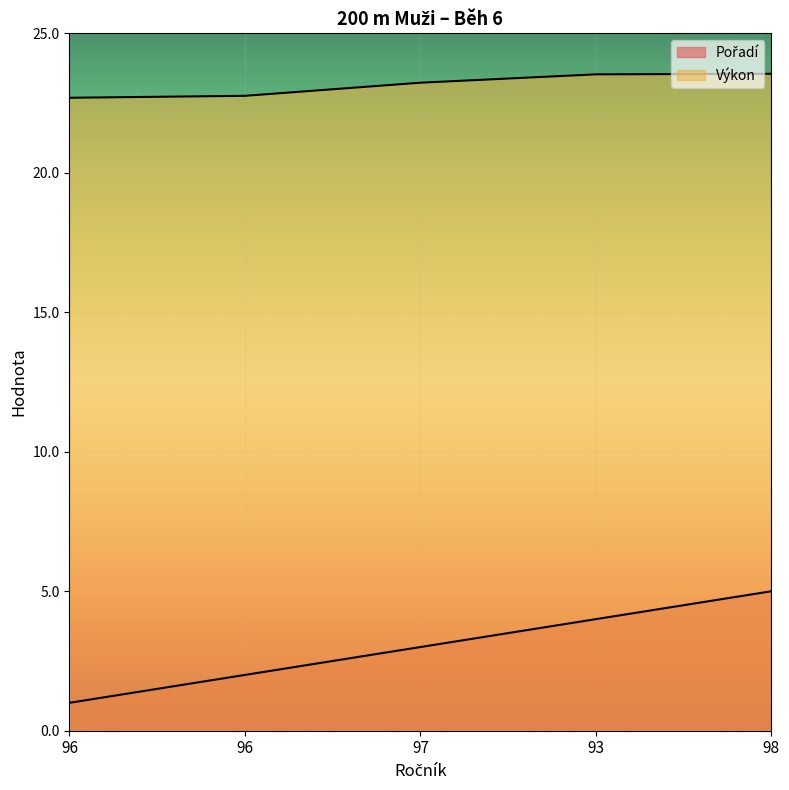

Which category has the highest value in the Pořadí series?

98